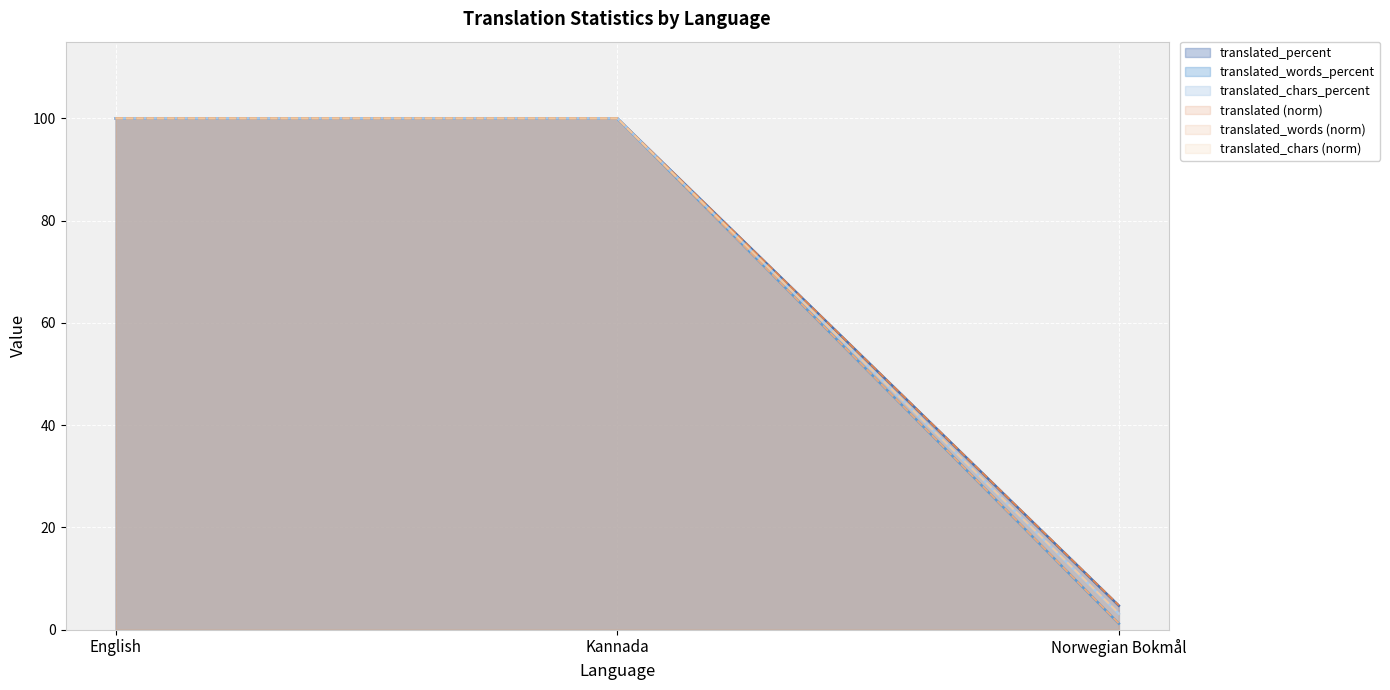

At how many categories does at least one series exceed 68?

2